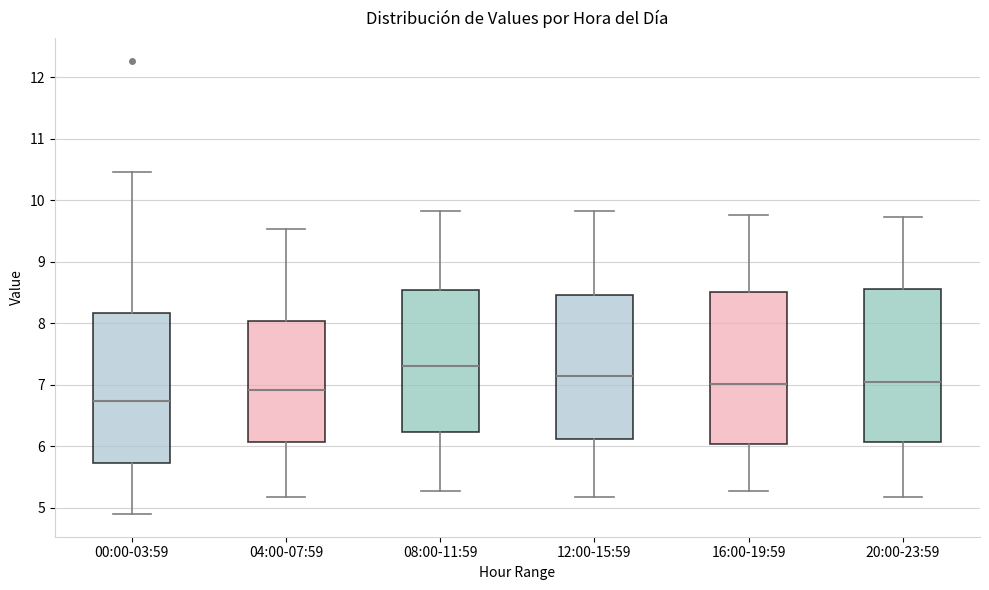

Reading left to right, read every box against the y-axis: the position of its median line, the range the box covers, and the ends of its whiskers. The values are not printed on the chart, so give them approximately, as read against the axis.

00:00-03:59: median 6.7, box 5.7 to 8.2, whiskers 4.9 to 10.5
04:00-07:59: median 6.9, box 6.1 to 8.0, whiskers 5.2 to 9.5
08:00-11:59: median 7.3, box 6.2 to 8.5, whiskers 5.3 to 9.8
12:00-15:59: median 7.2, box 6.1 to 8.5, whiskers 5.2 to 9.8
16:00-19:59: median 7.0, box 6.0 to 8.5, whiskers 5.3 to 9.8
20:00-23:59: median 7.1, box 6.1 to 8.6, whiskers 5.2 to 9.7